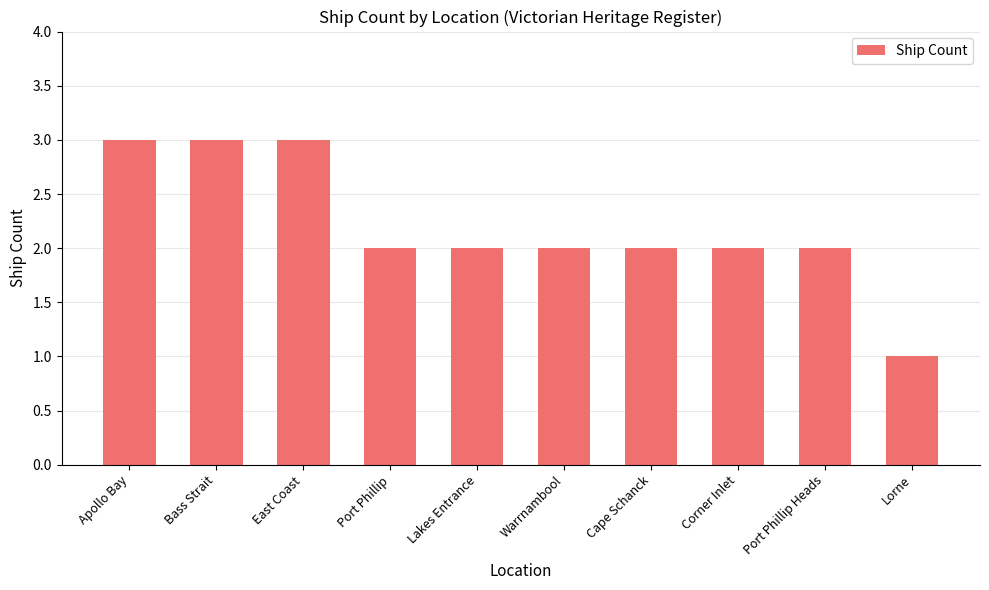

What is the change in value from Bass Strait to Lakes Entrance?

-1